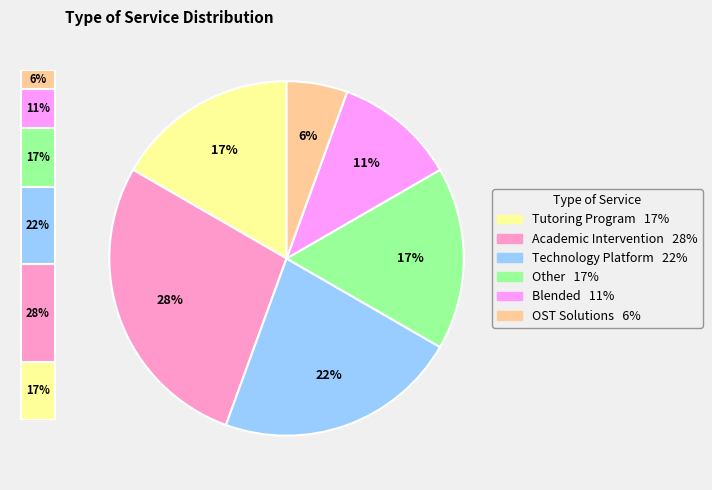

Does Academic Intervention represent more than half of the total?

No